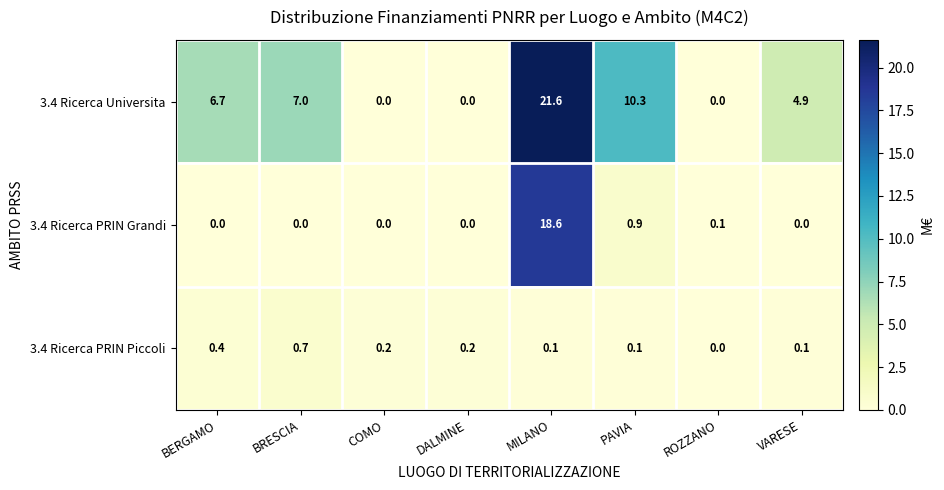

At which label does 3.4 Ricerca PRIN Piccoli reach its minimum?

ROZZANO